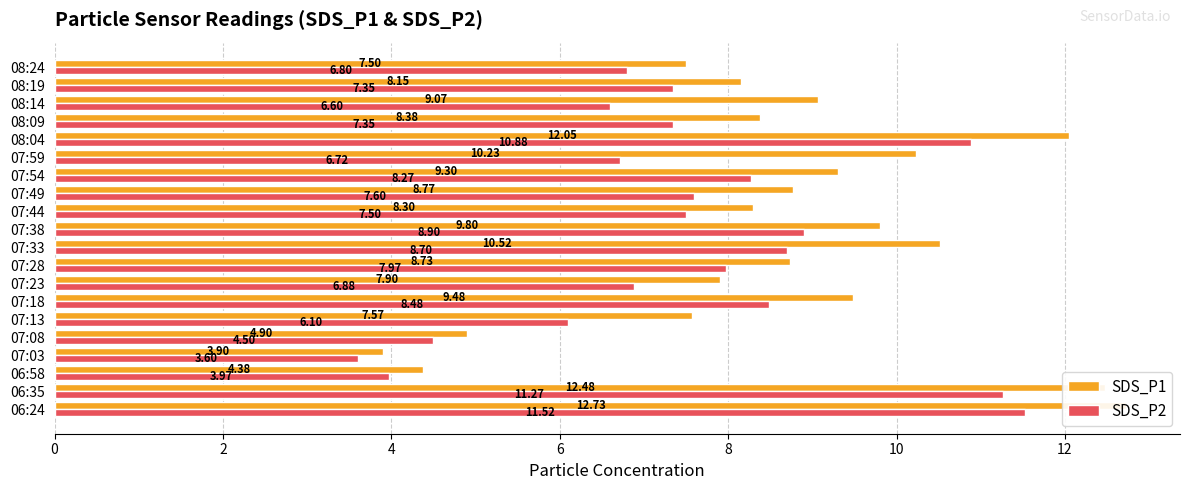

Is the value of SDS_P1 at 08:24 greater than the value of SDS_P2 at 06:35?

No